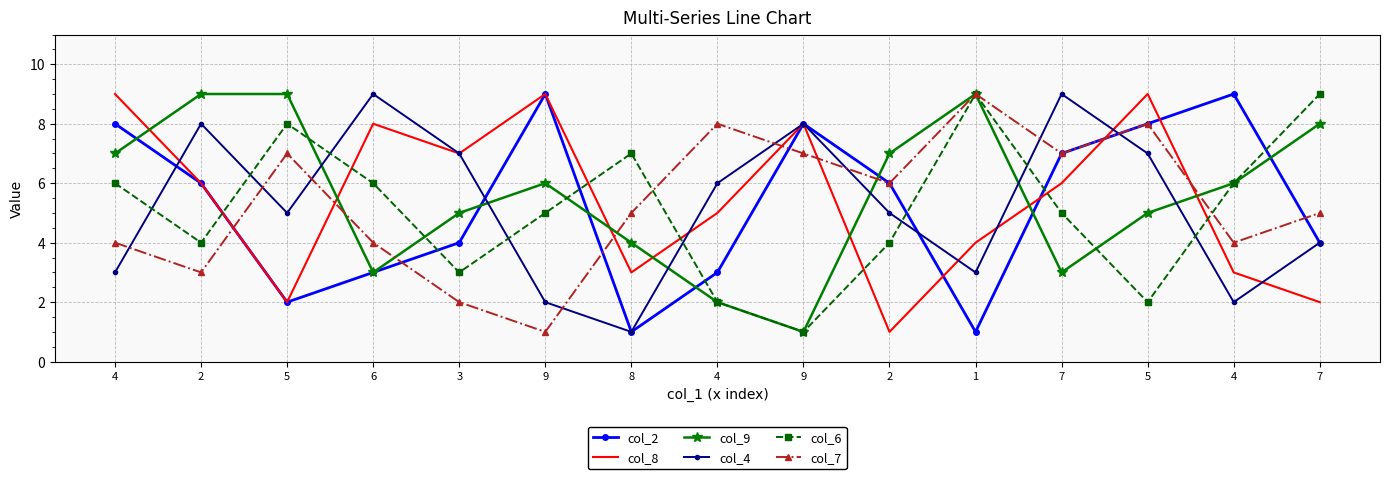

Reading left to right, extract all data points from this chart.

col_2: 8	6	2	3	4	9	1	3	8	6	1	7	8	9	4
col_8: 9	6	2	8	7	9	3	5	8	1	4	6	9	3	2
col_9: 7	9	9	3	5	6	4	2	1	7	9	3	5	6	8
col_4: 3	8	5	9	7	2	1	6	8	5	3	9	7	2	4
col_6: 6	4	8	6	3	5	7	2	1	4	9	5	2	6	9
col_7: 4	3	7	4	2	1	5	8	7	6	9	7	8	4	5